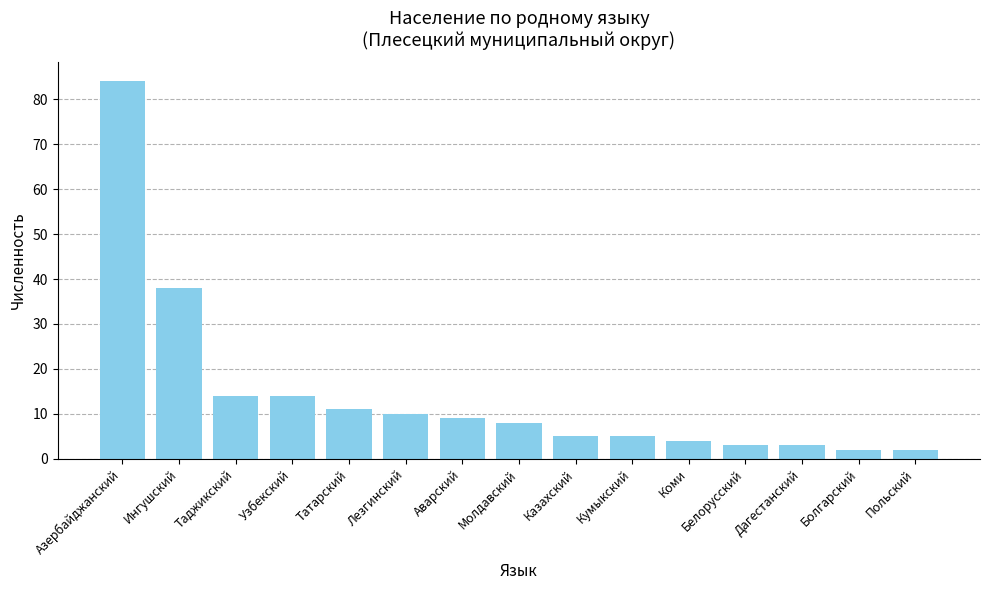

How many data points are less than 8?

7